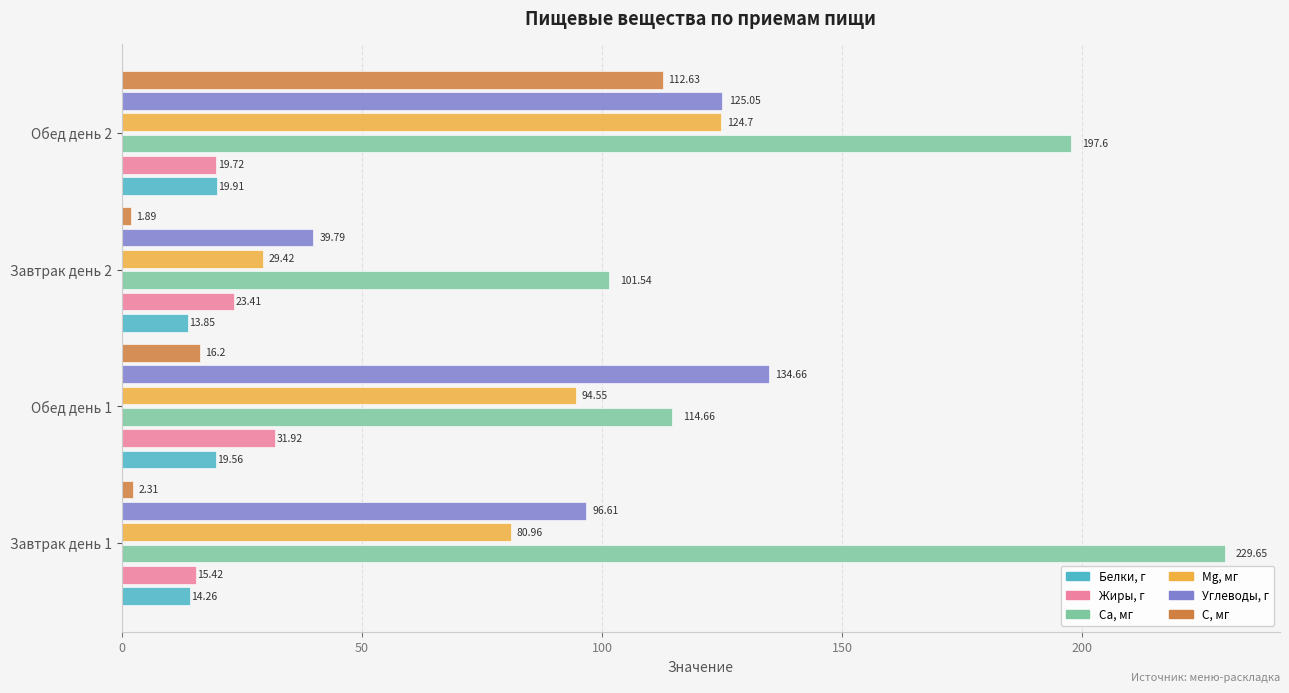

Which series has the largest range (max minus min)?

Са, мг